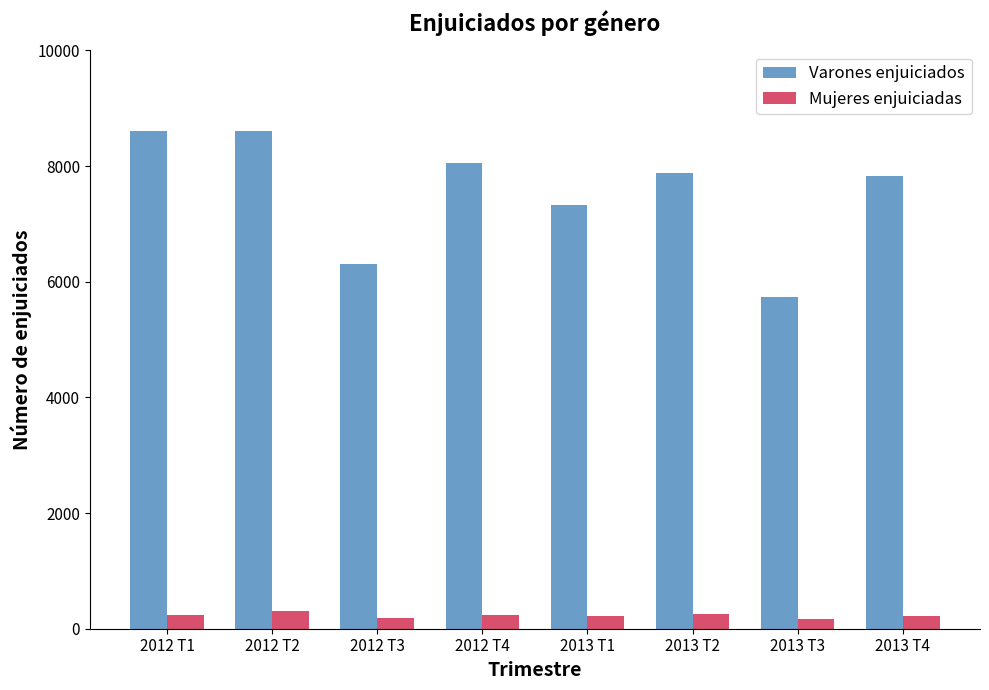

What is the difference between the maximum and second lowest values in the Mujeres enjuiciadas series?

124